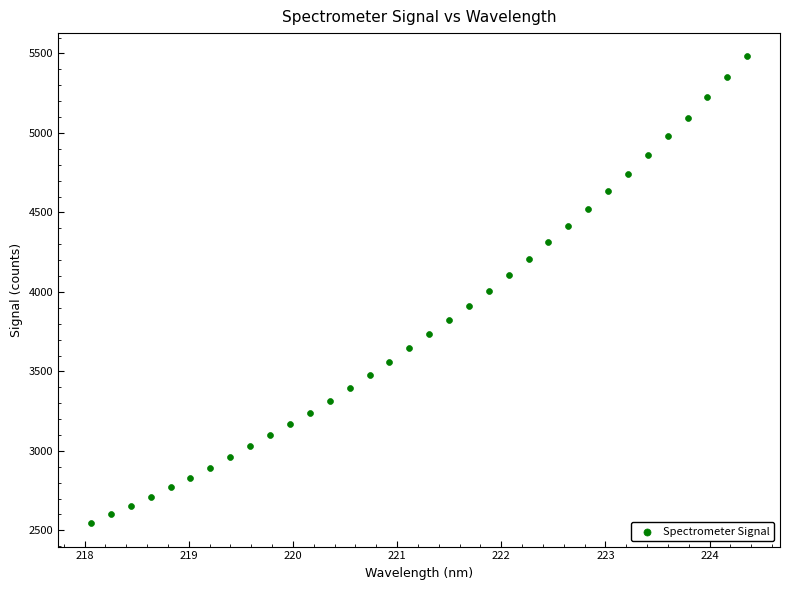

What is the range of X values (max minus min)?

6.3